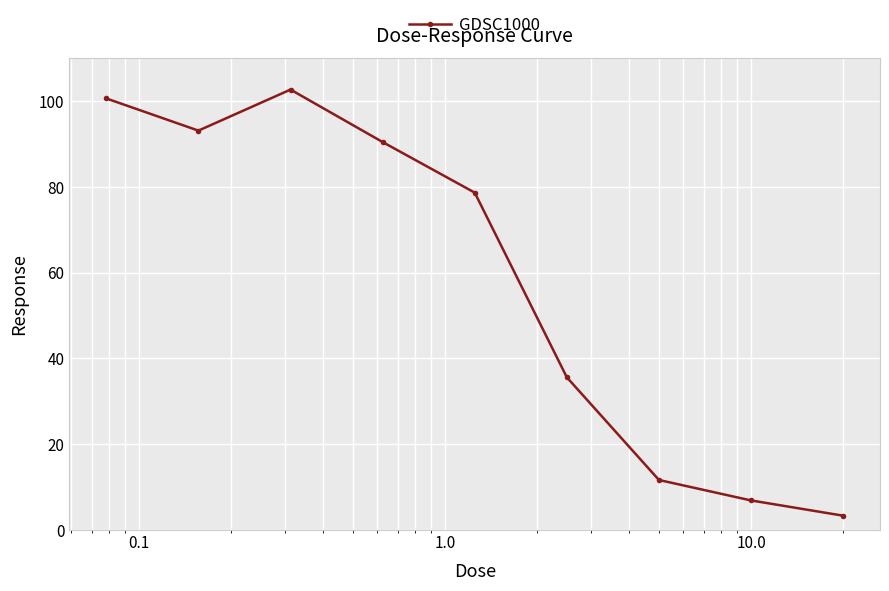

How many interior local peaks (higher than both neighbors) does the data have?

1